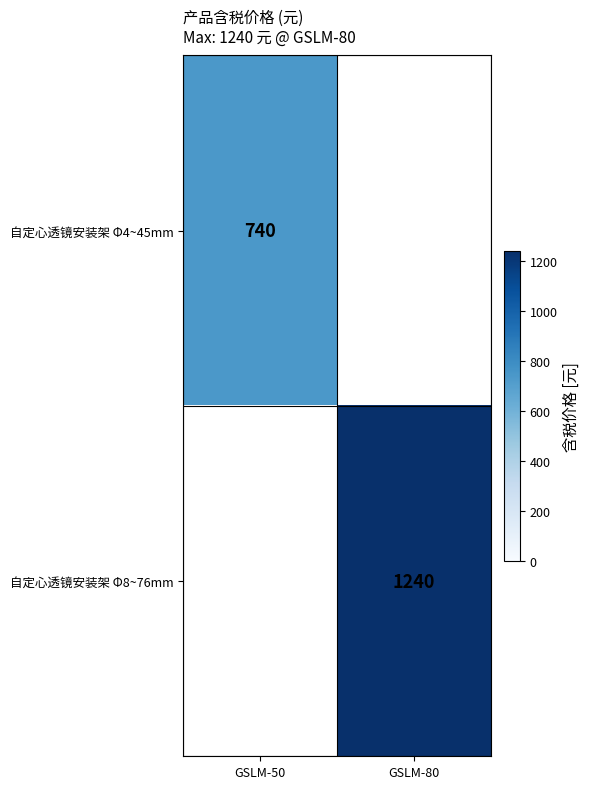

What is the total value across all series at GSLM-80?

1240